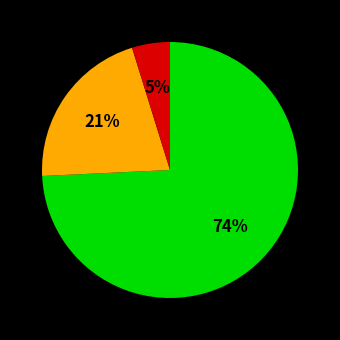

To the nearest percent, what is the difference between the largest and smallest slice percentages?

69%